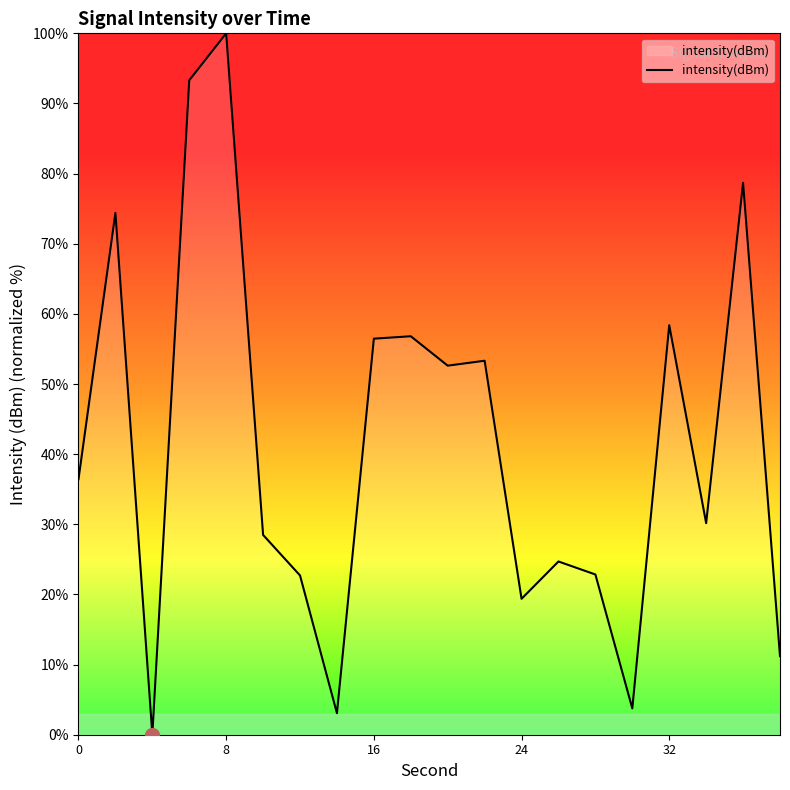

What is the maximum value shown in the chart?

100.0